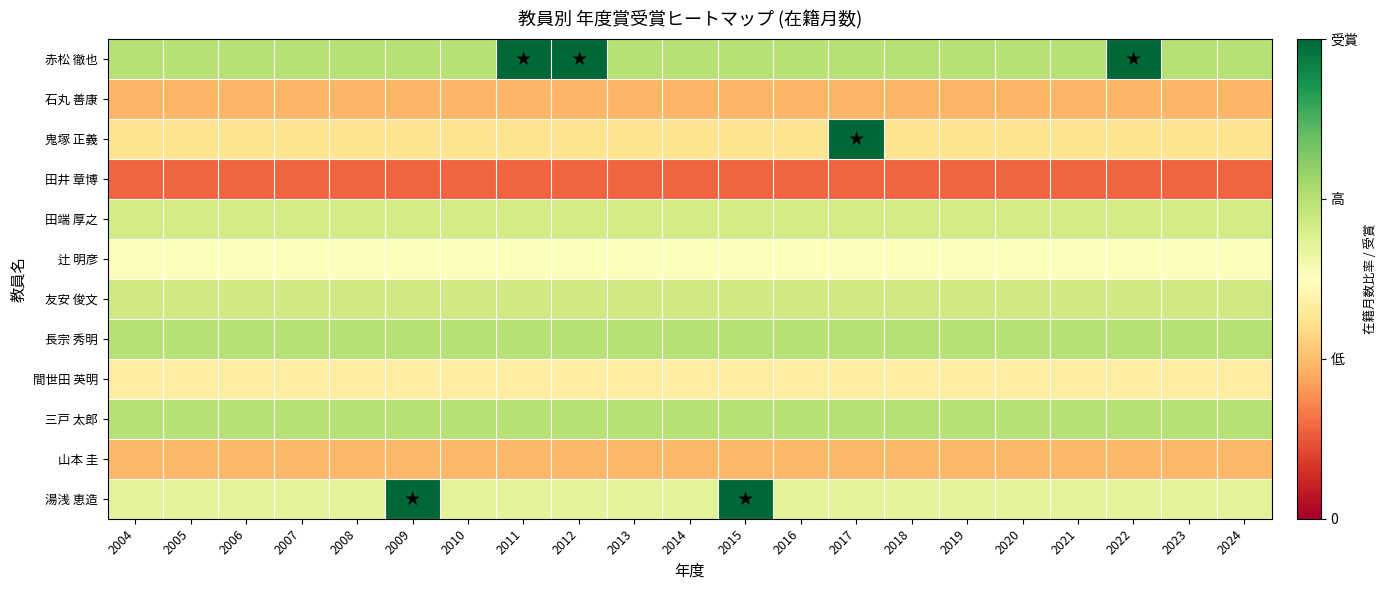

At which category is the sum across all series the highest?

2017